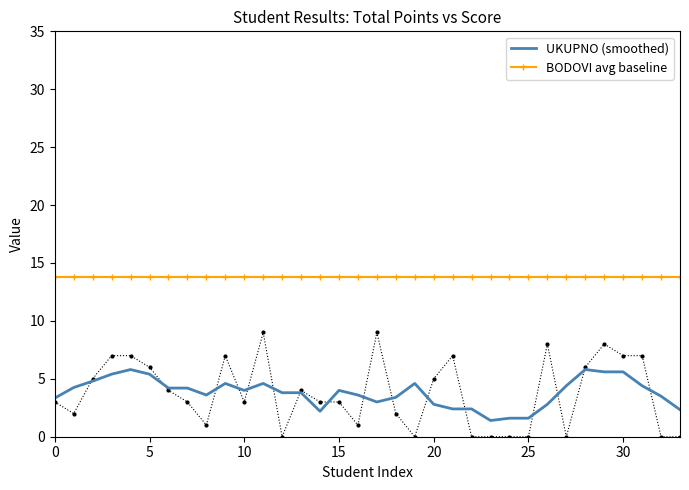

True or false: UKUPNO (smoothed) and BODOVI avg baseline cross at least once.

False